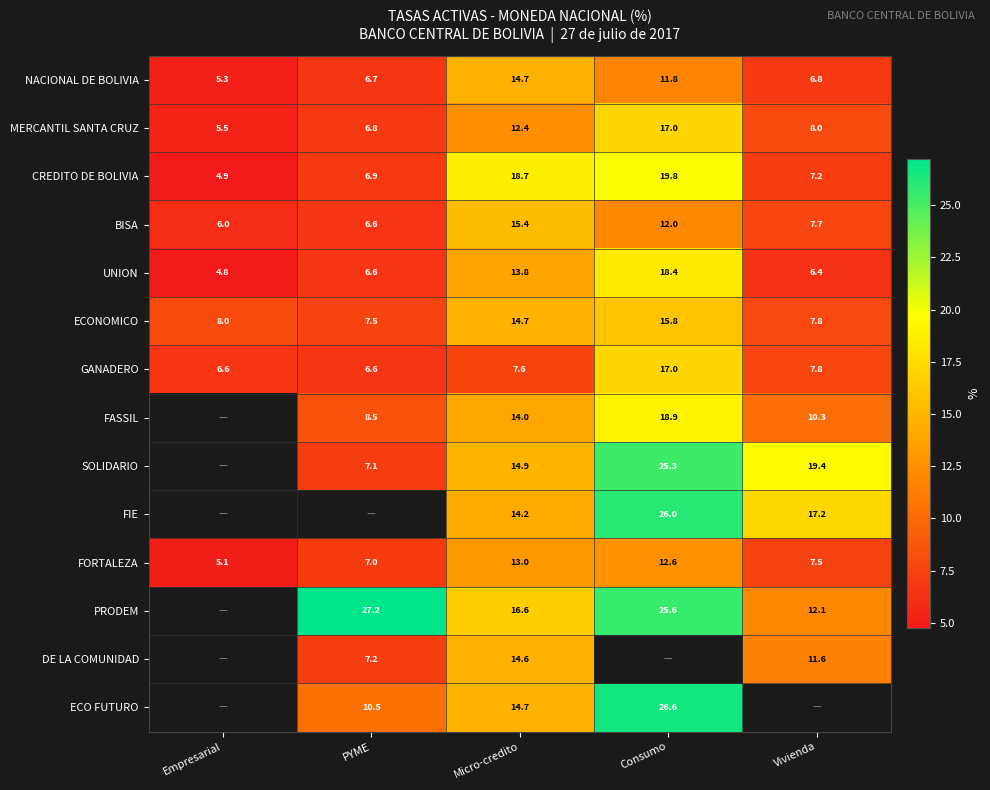

Where does the UNION series first go above 6?

PYME